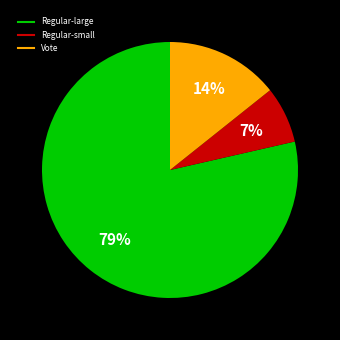

Is there a majority slice in this chart?

Yes